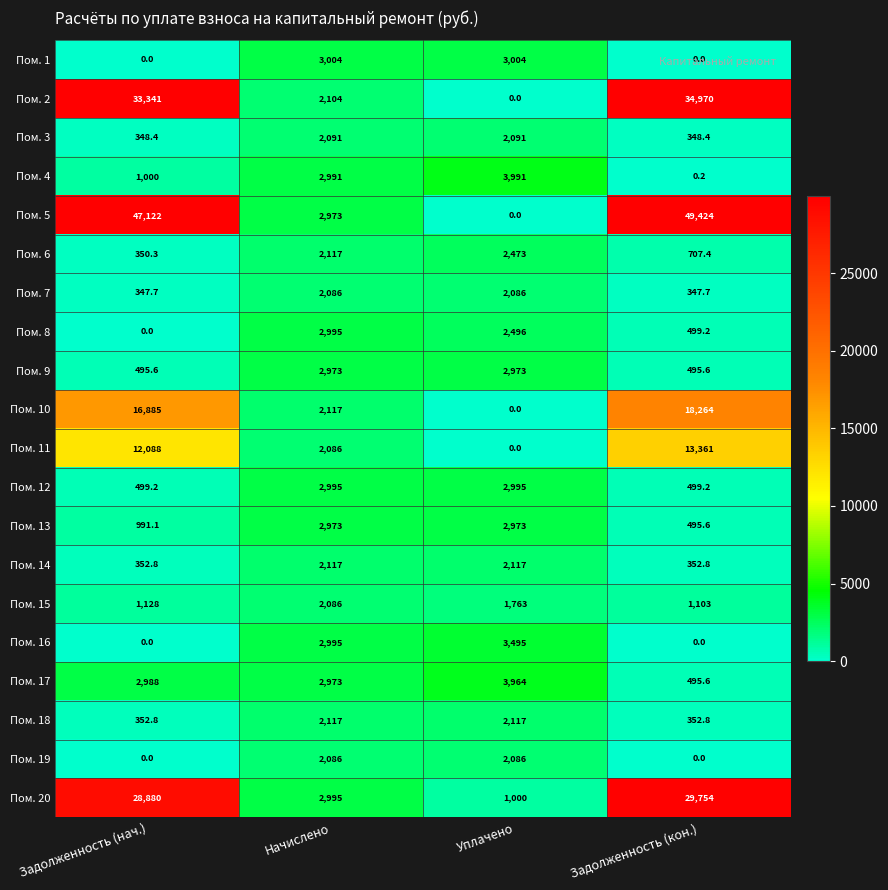

Which series changed the most between Задолженность (нач.) and Задолженность (кон.)?

Пом. 17